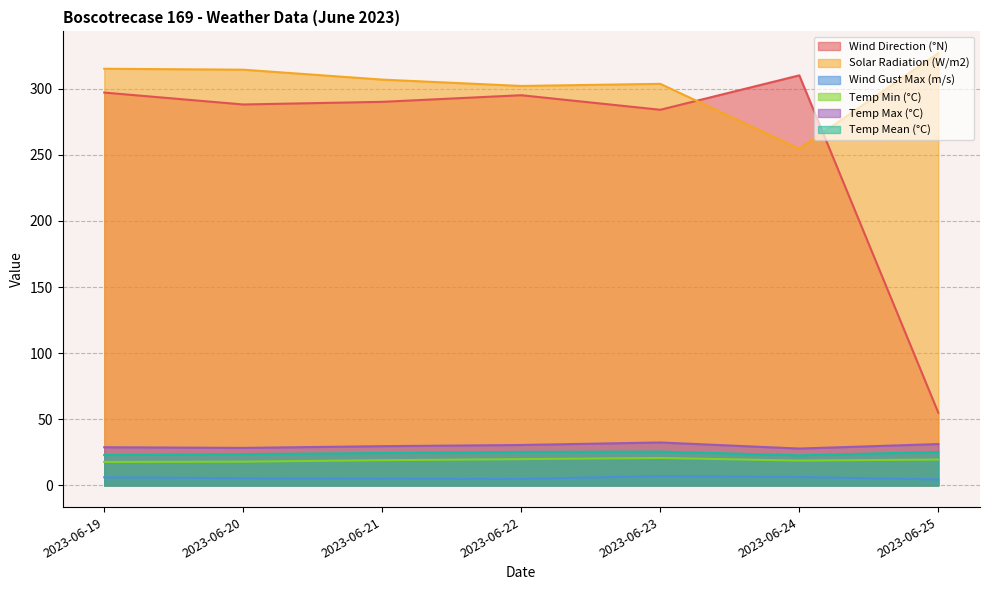

What is the total value across all series at 2023-06-21?

675.3